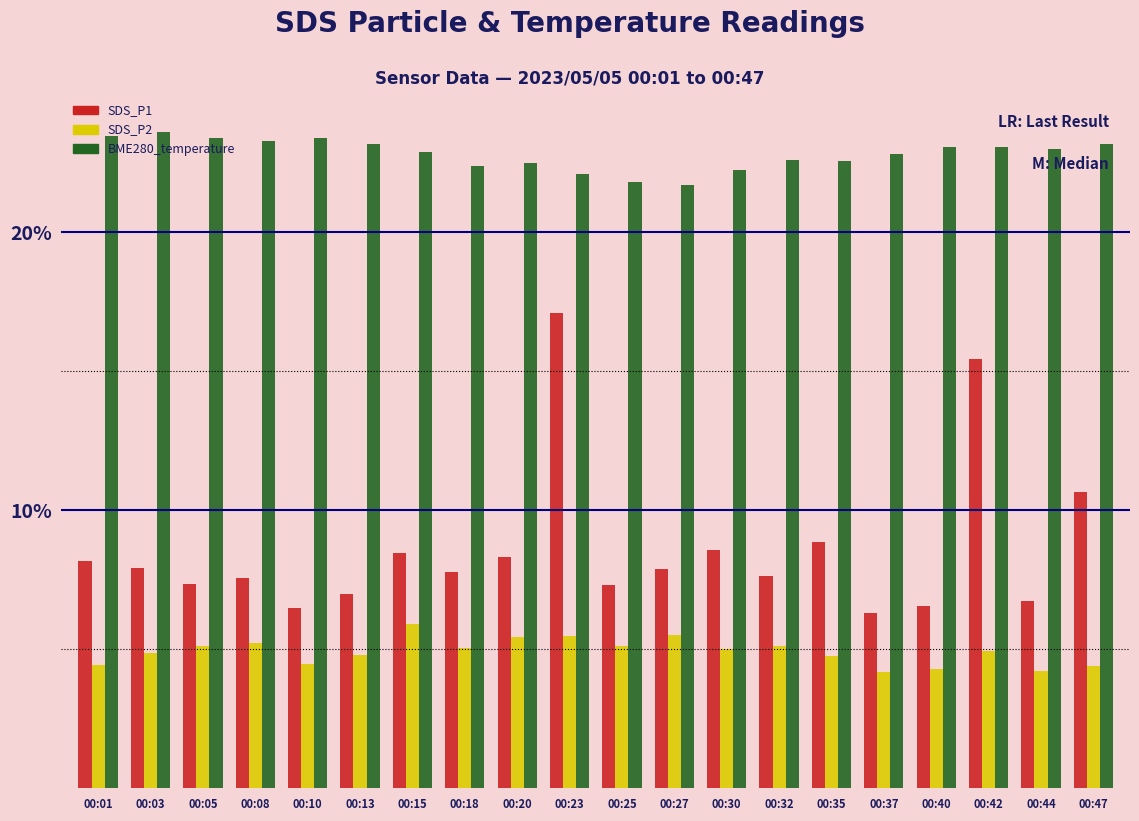

What is the difference between the second highest and minimum values in the BME280_temperature series?

1.8